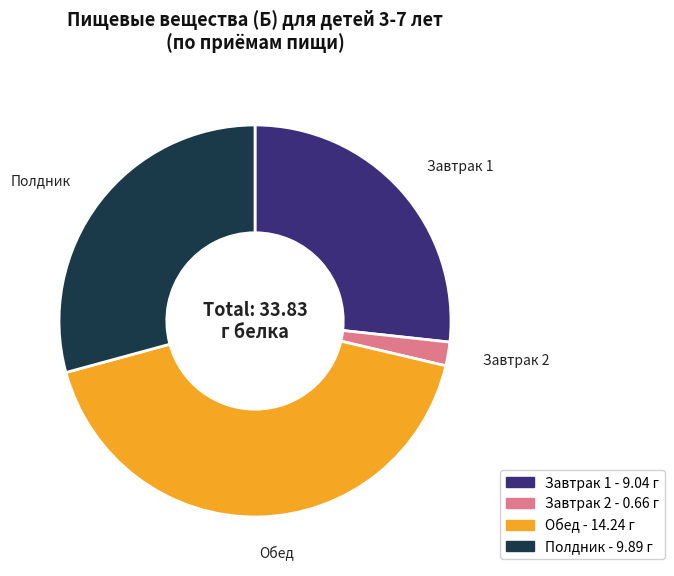

Is the sum of Завтрак 1 and Полдник greater than half?

Yes